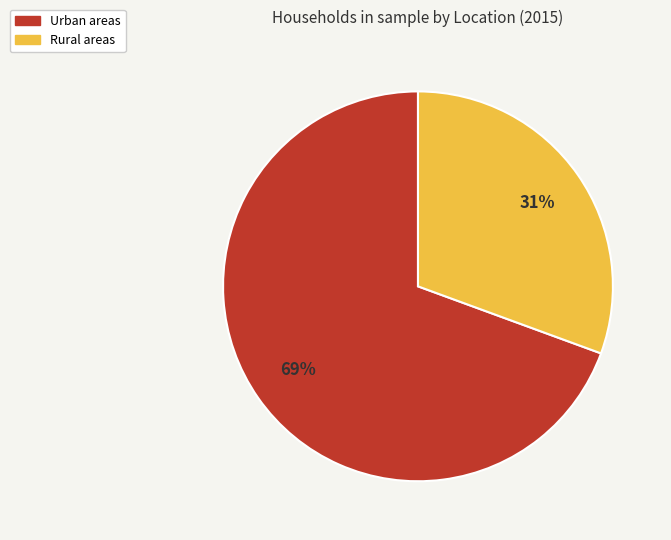

Rank the categories by value from lowest to highest.

Rural areas, Urban areas